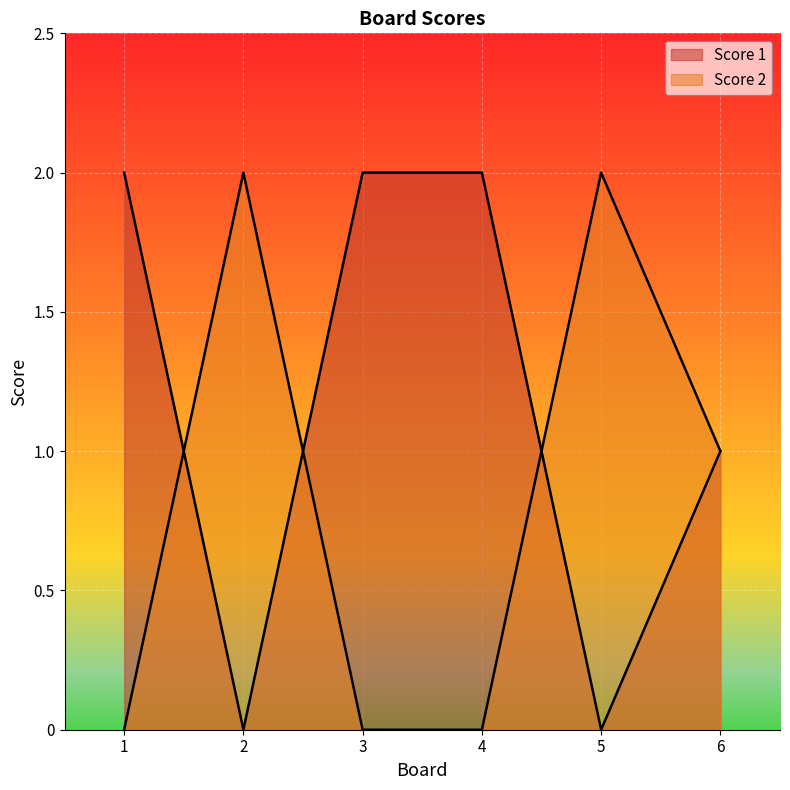

Rank the series by their average value, from highest to lowest.

Score 1, Score 2